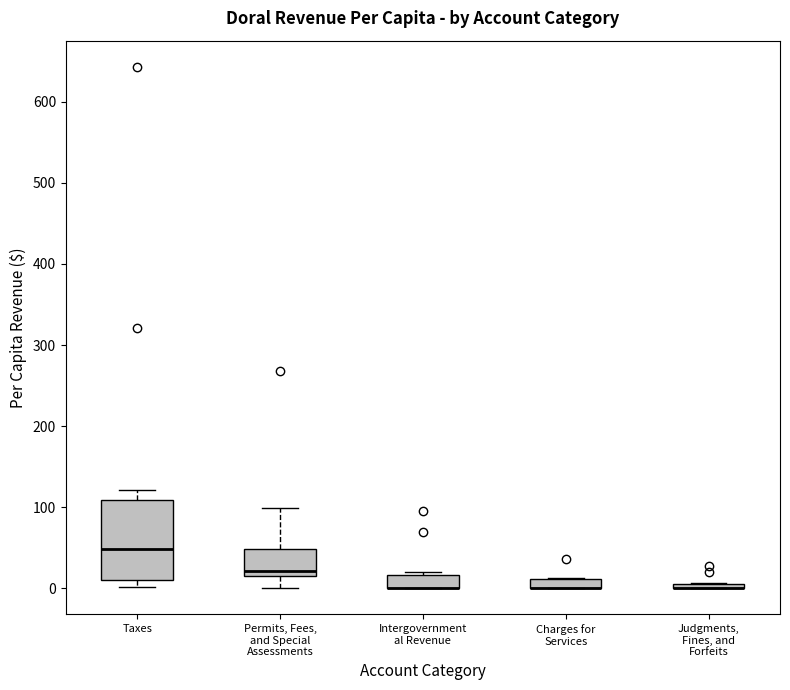

Comparing the boxes themselves (not the whiskers), which one is the tallest?

Taxes